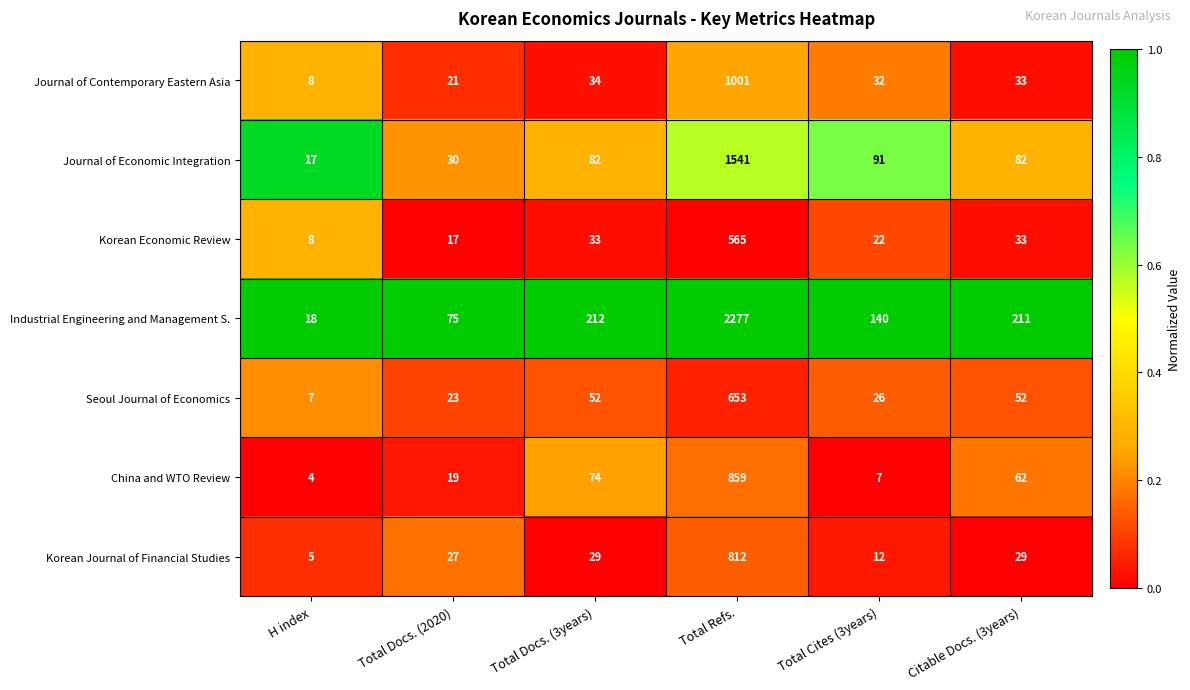

Which series has the largest range (max minus min)?

Industrial Engineering and Management S.